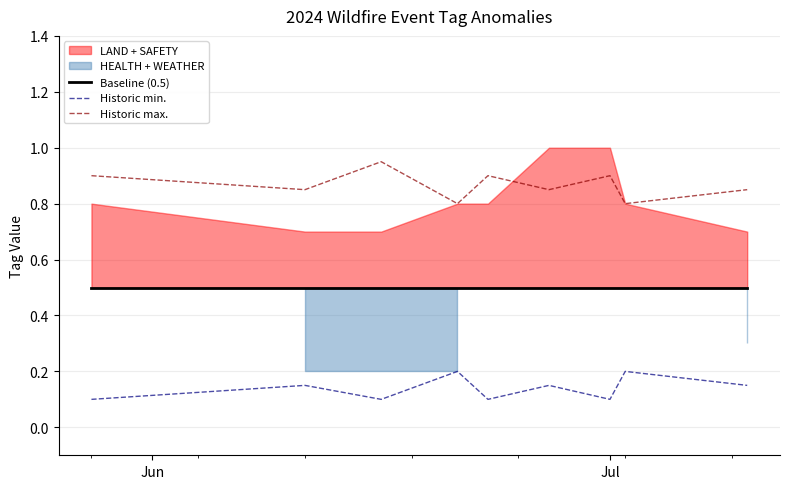

True or false: Historic max. and Historic min. cross at least once.

False